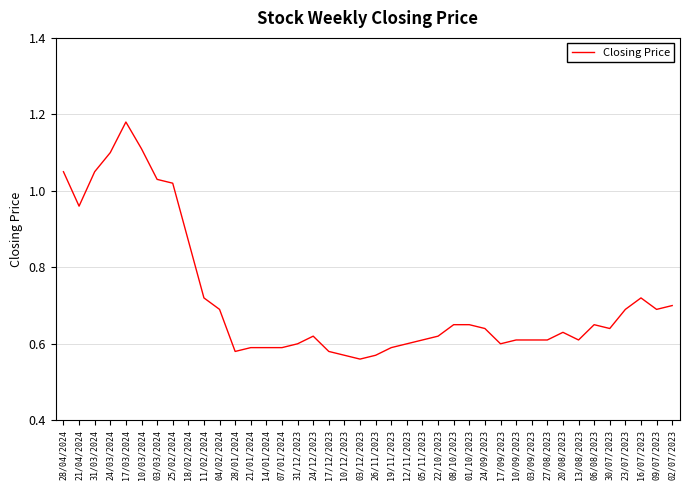

The value at 23/07/2023 is 0.7. True or false?

True